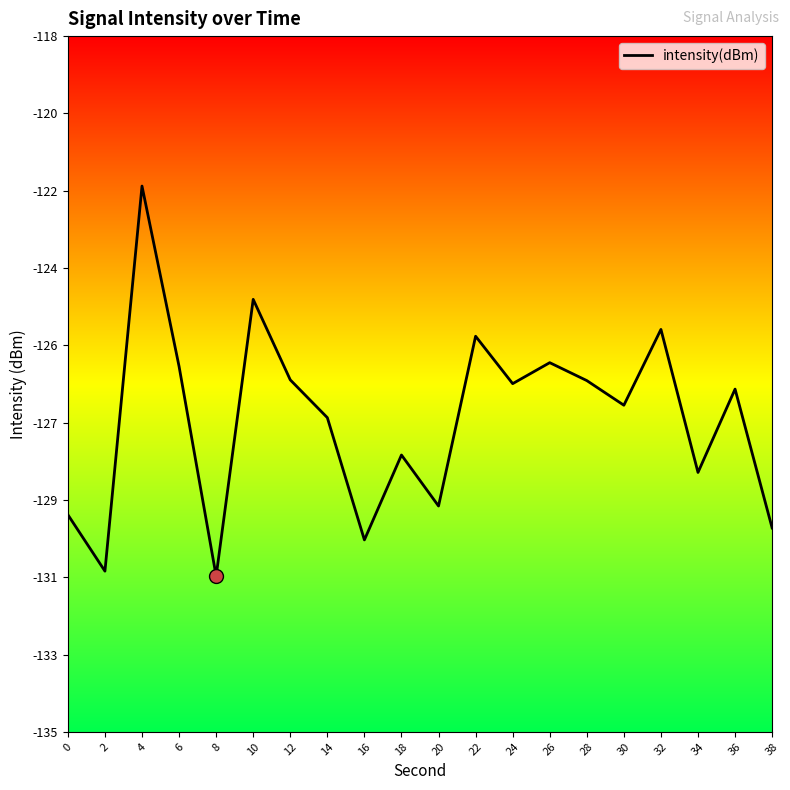

How many interior local valleys (lower than both neighbors) does the data have?

7